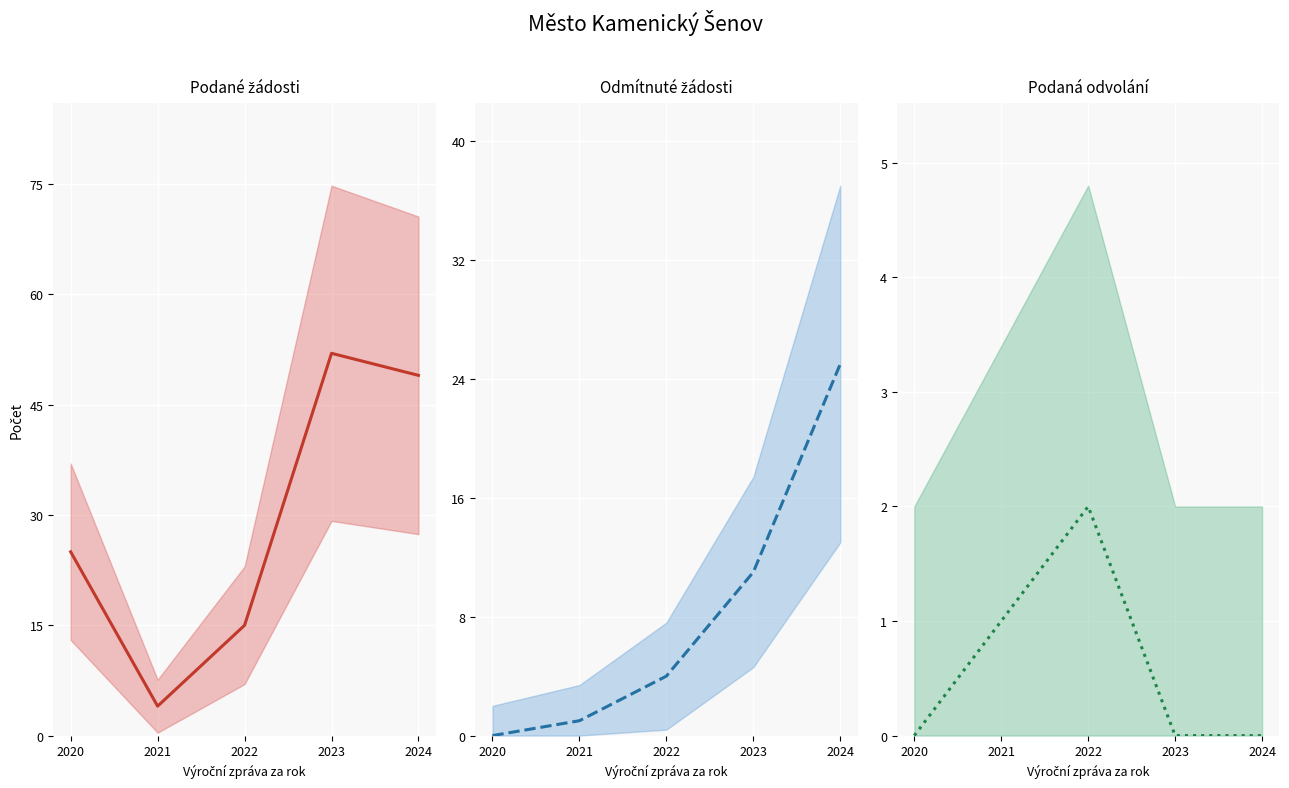

The Počet odmítnutých žádostí o informace series shows 0 at 2020. True or false?

True